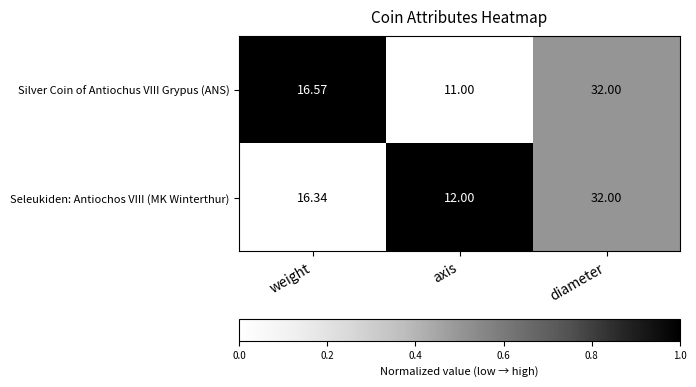

At which category does the chart reach its peak across all series?

diameter